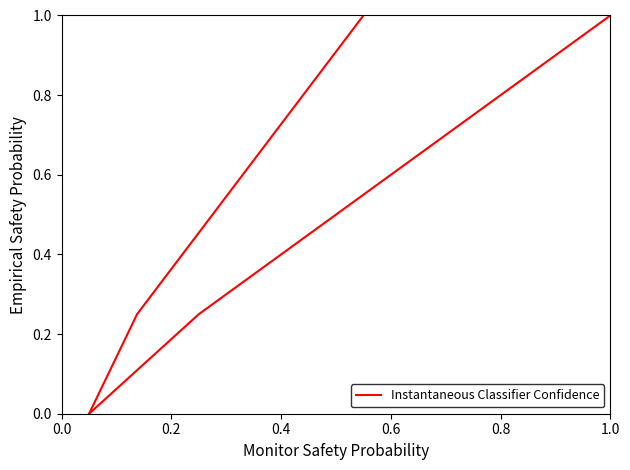

List the labels in order of value, smallest first.

0.0, 0.2, 0.4, 0.6, 0.8